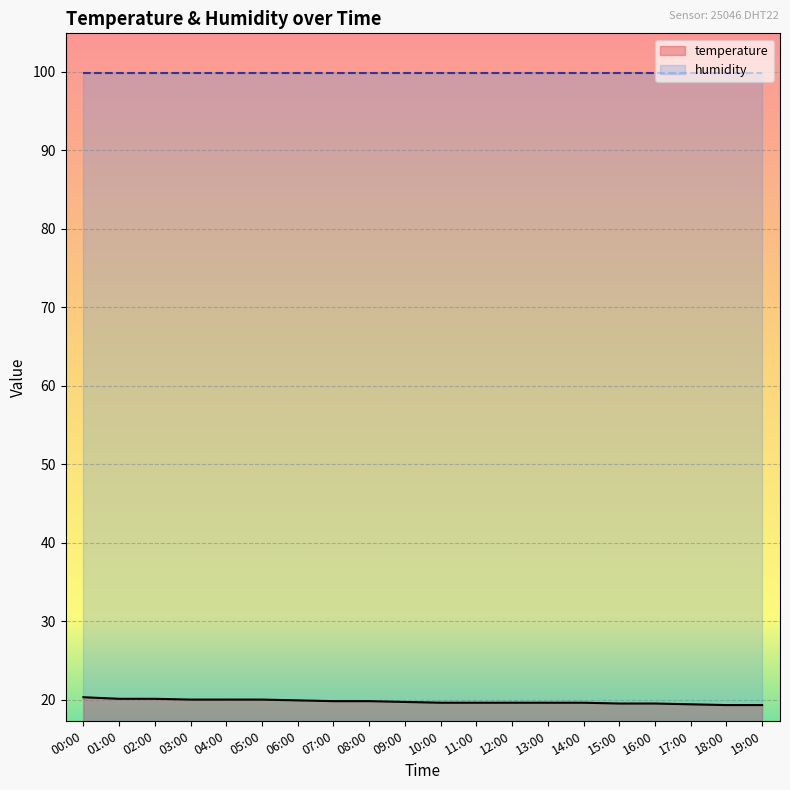

Reading left to right, transcribe all the data shown in this chart.

20.3	20.1	20.1	20.0	20.0	20.0	19.9	19.8	19.8	19.7	19.6	19.6	19.6	19.6	19.6	19.5	19.5	19.4	19.3	19.3